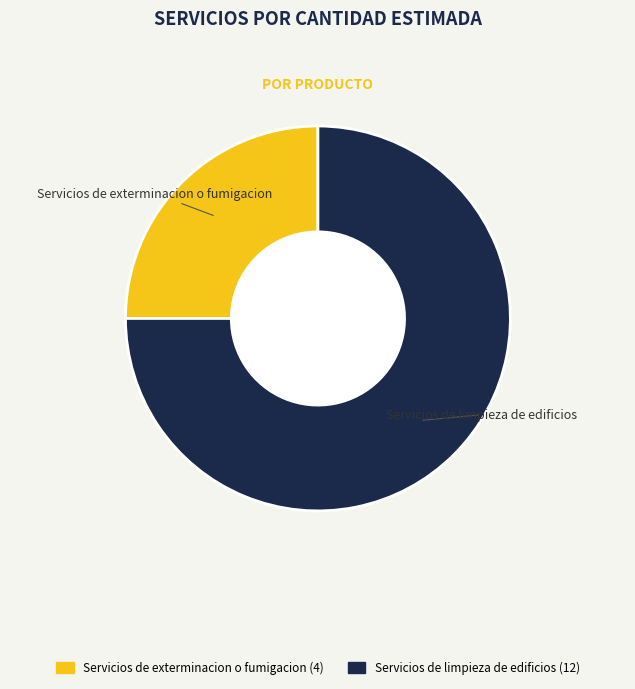

How many segments does this pie chart have?

2